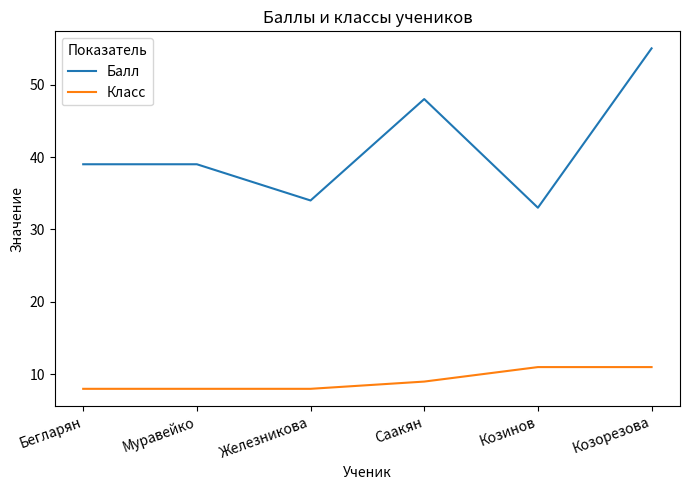

At which category is the sum across all series the highest?

Козорезова